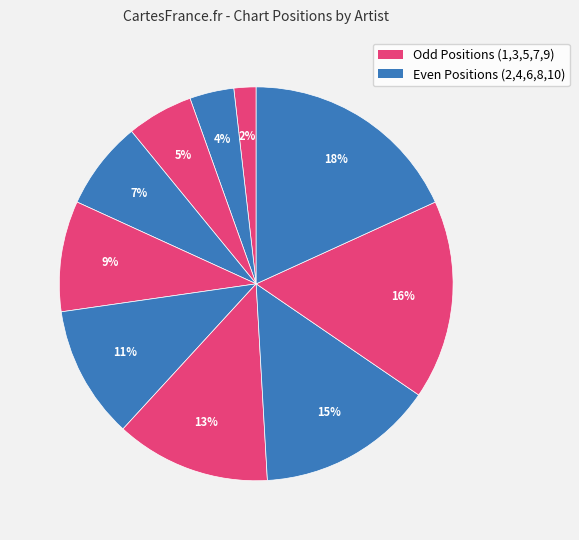

To the nearest percent, what is the average slice percentage?

10%